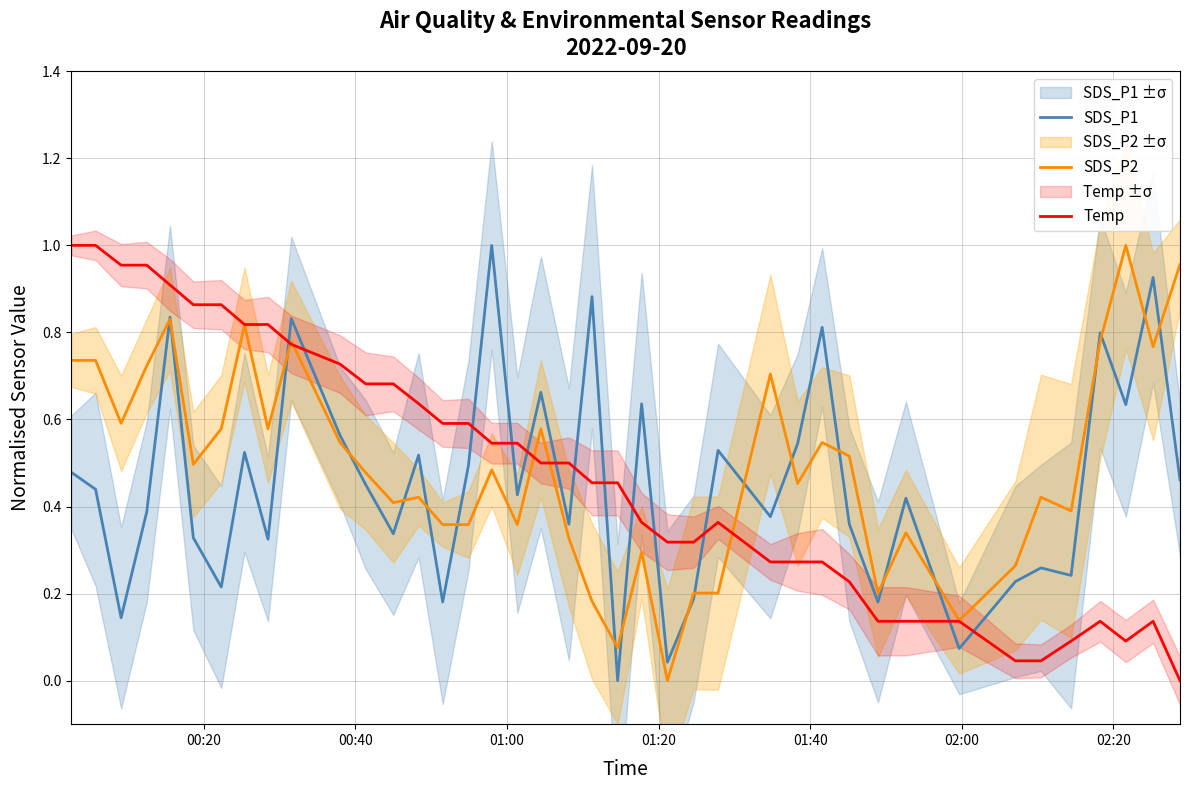

What are all the series names shown in the legend?

SDS_P1, SDS_P2, Temp